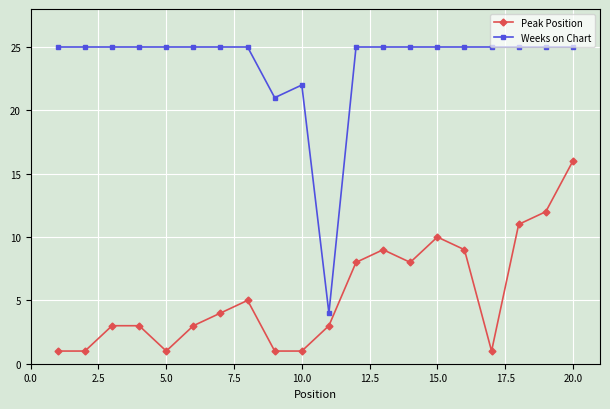

What is the average value of the Peak Position series?

6